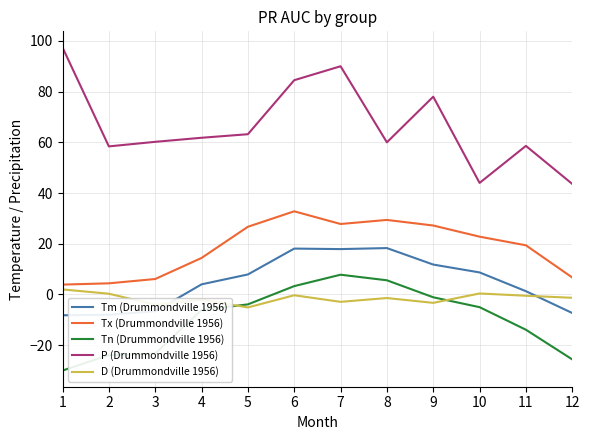

What are all the series names shown in the legend?

Tm (Drummondville 1956), Tx (Drummondville 1956), Tn (Drummondville 1956), P (Drummondville 1956), D (Drummondville 1956)